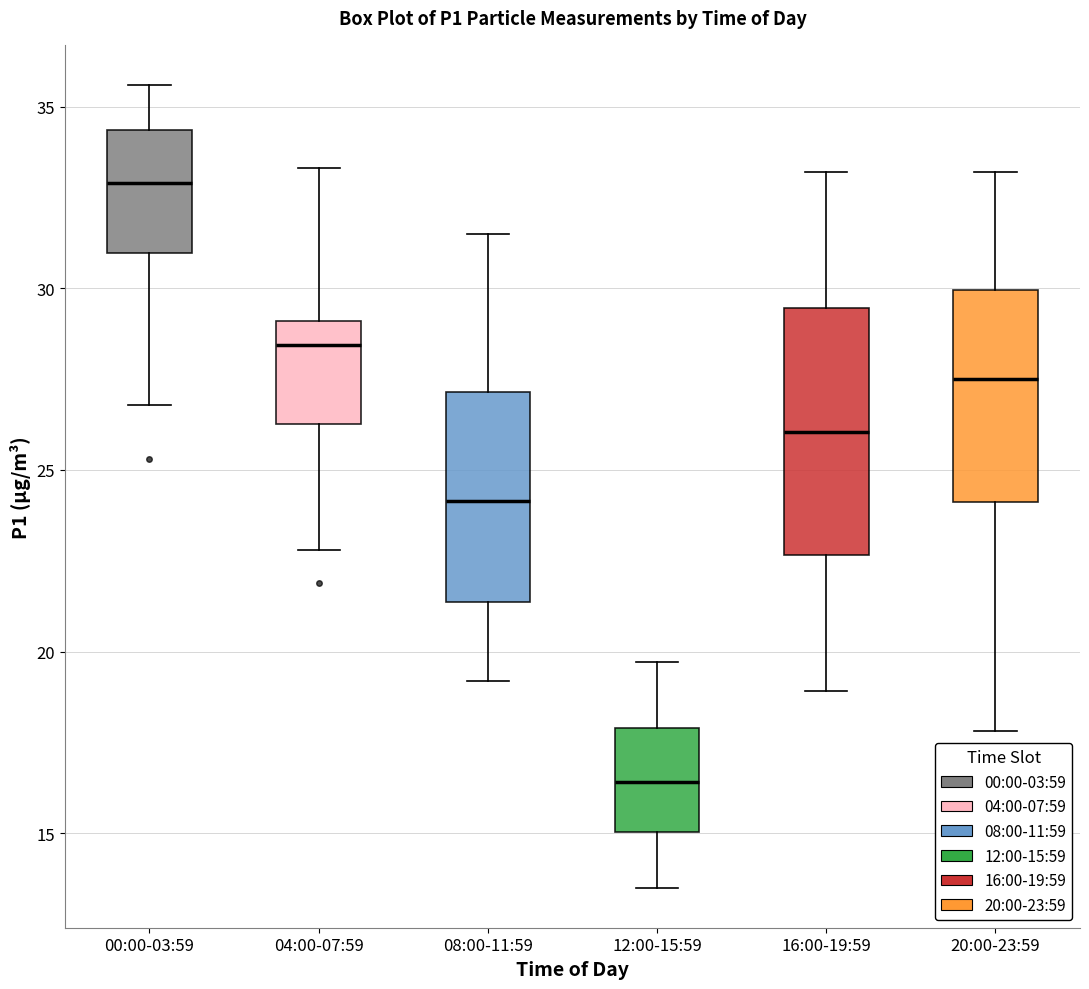

Reading left to right, read every box against the y-axis: the position of its median line, the range the box covers, and the ends of its whiskers. The values are not printed on the chart, so give them approximately, as read against the axis.

00:00-03:59: median 33.0, box 31.0 to 34.5, whiskers 27.0 to 35.5
04:00-07:59: median 28.5, box 26.5 to 29.0, whiskers 23.0 to 33.5
08:00-11:59: median 24.0, box 21.5 to 27.0, whiskers 19.0 to 31.5
12:00-15:59: median 16.5, box 15.0 to 18.0, whiskers 13.5 to 19.5
16:00-19:59: median 26.0, box 22.5 to 29.5, whiskers 19.0 to 33.0
20:00-23:59: median 27.5, box 24.0 to 30.0, whiskers 18.0 to 33.0